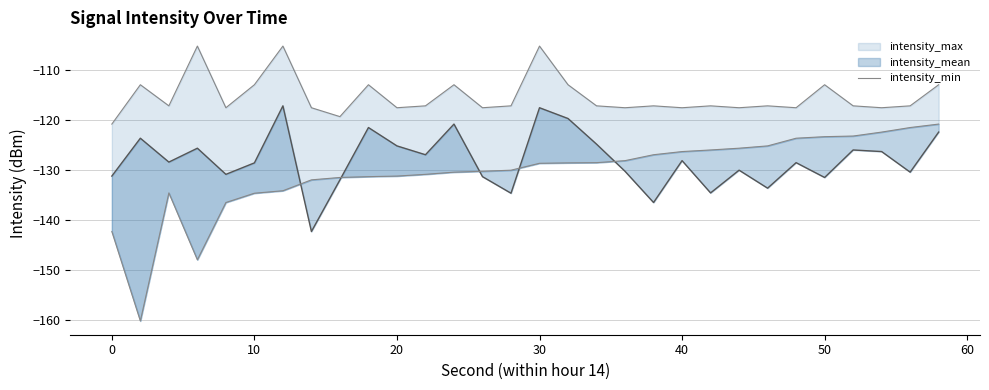

The chart shows a value of -155.1 at 10. True or false?

False